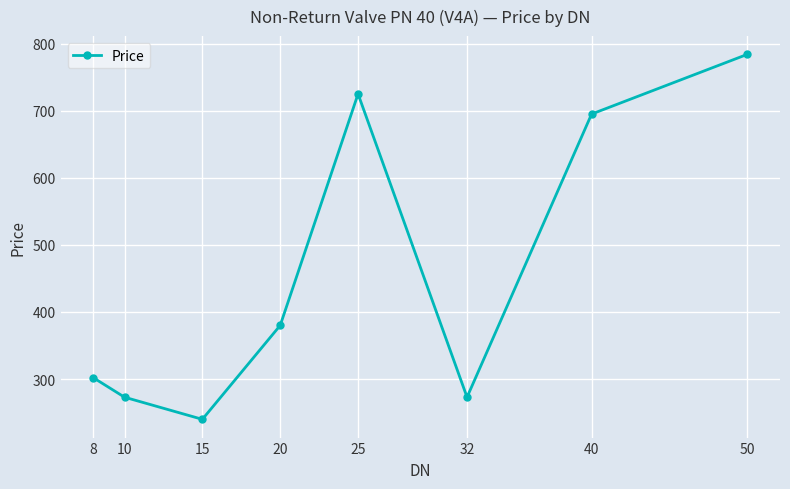

Which has a higher value, 8 or 40?

40